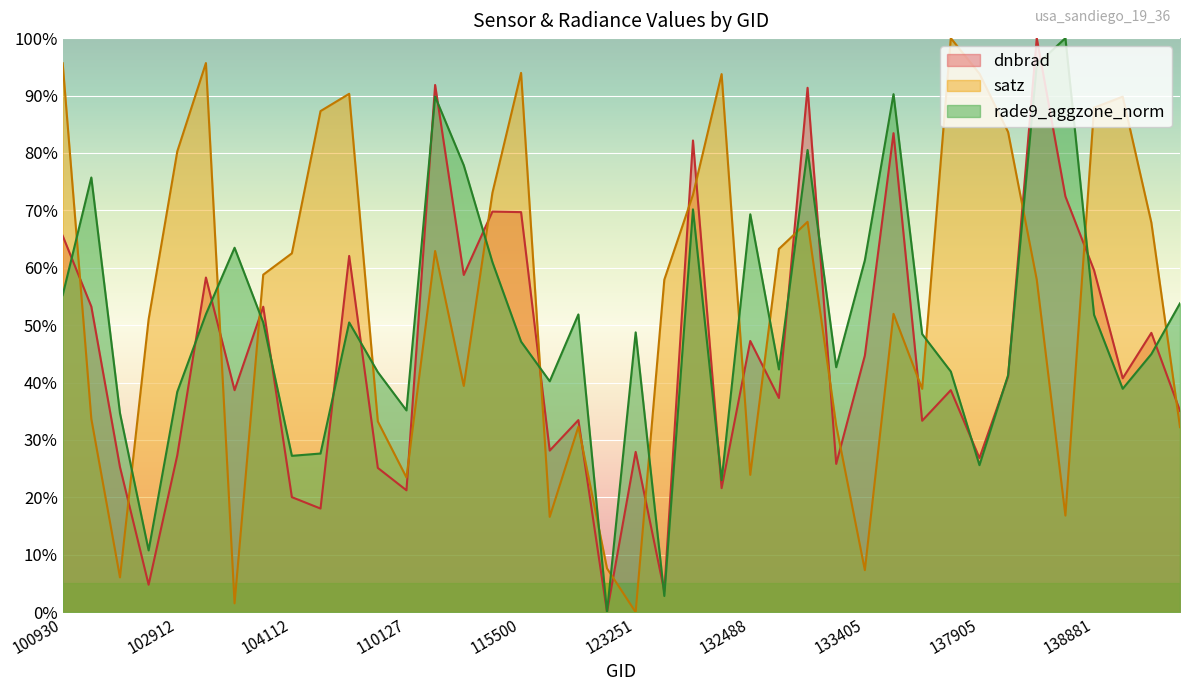

What is the difference between the rade9_aggzone_norm values at 133040 and 115265?

2.7